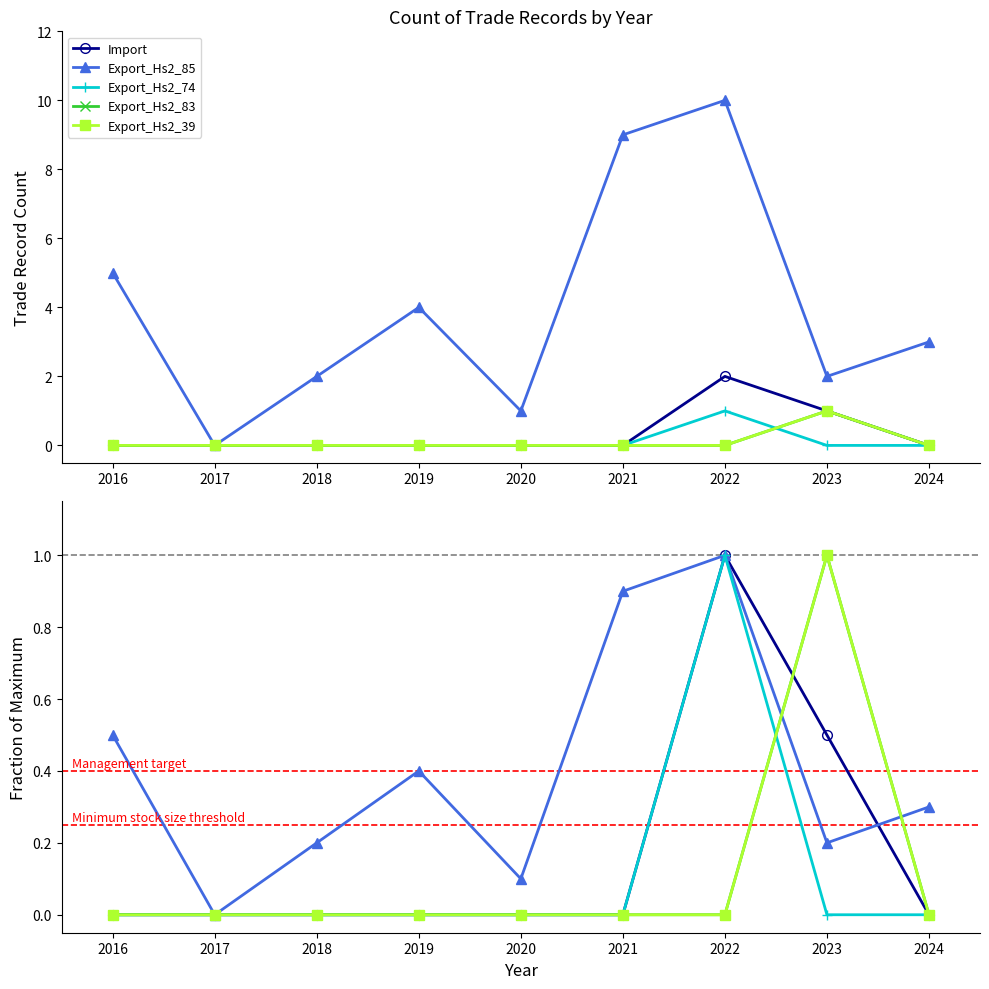

Rank the categories by Import value from lowest to highest.

2016, 2017, 2018, 2019, 2020, 2021, 2024, 2023, 2022